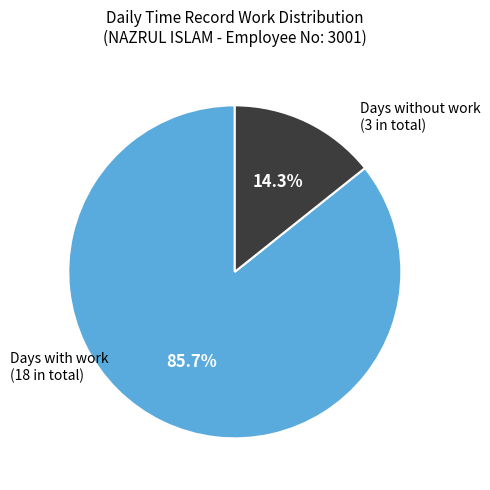

How many segments does this pie chart have?

2